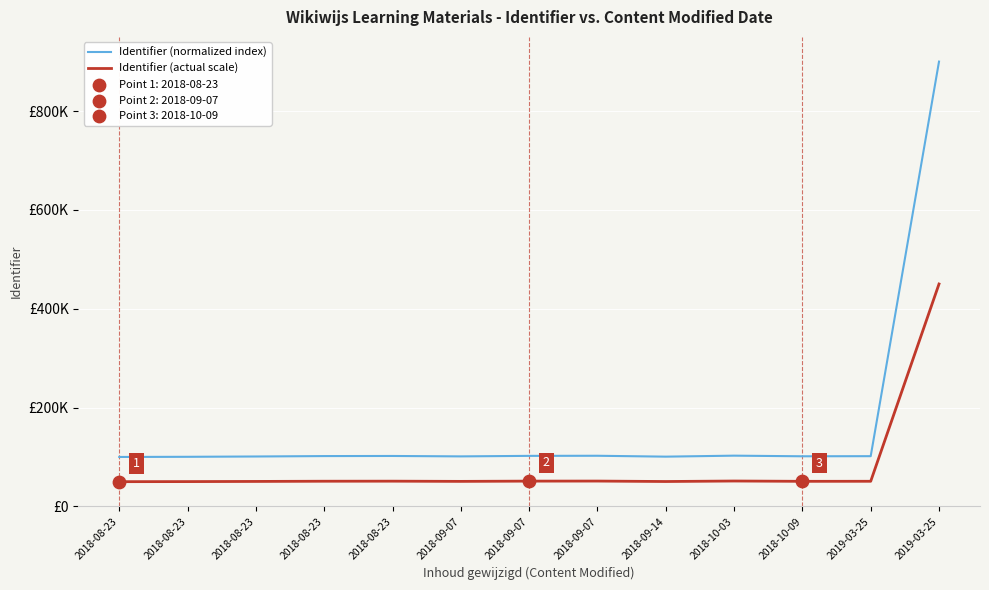

What is the total value across all series at 2018-09-14?

150946.5